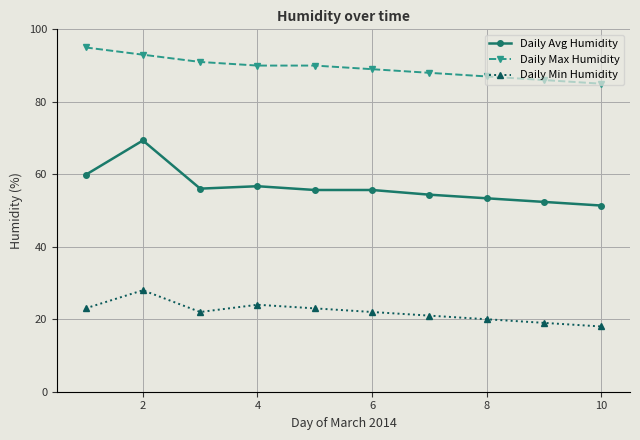

Which series has the largest total across all categories?

Daily Max Humidity